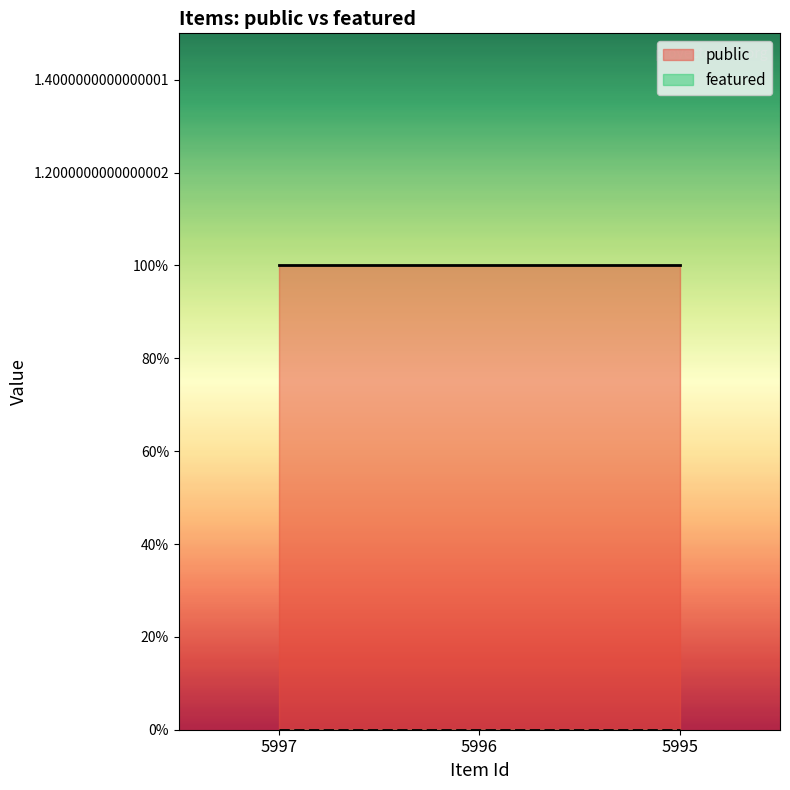

What are all the series names shown in the legend?

public, featured